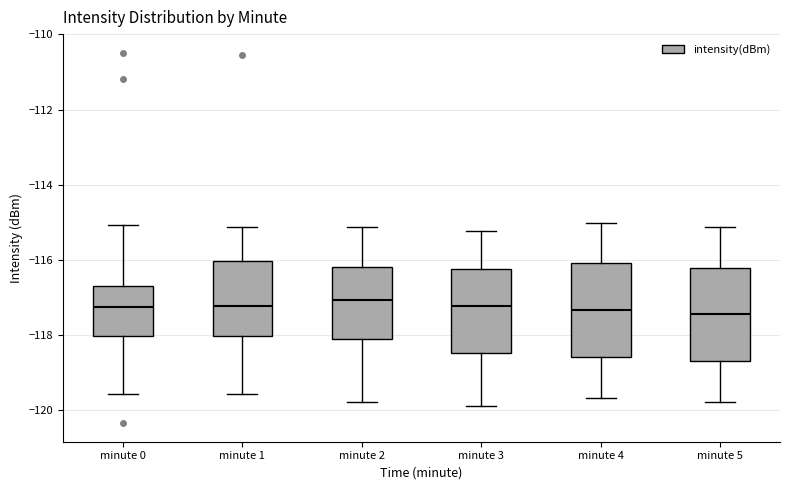

Reading left to right, transcribe this box plot: for each box, give where its median line is, the range the box spans, and where its two whiskers end, as read against the y-axis. The values are not printed on the chart, so give them approximately, as read against the axis.

minute 0: median -117.2, box -118.0 to -116.6, whiskers -119.6 to -115.0
minute 1: median -117.2, box -118.0 to -116.0, whiskers -119.6 to -115.2
minute 2: median -117.0, box -118.0 to -116.2, whiskers -119.8 to -115.2
minute 3: median -117.2, box -118.4 to -116.2, whiskers -120.0 to -115.2
minute 4: median -117.4, box -118.6 to -116.0, whiskers -119.6 to -115.0
minute 5: median -117.4, box -118.8 to -116.2, whiskers -119.8 to -115.2